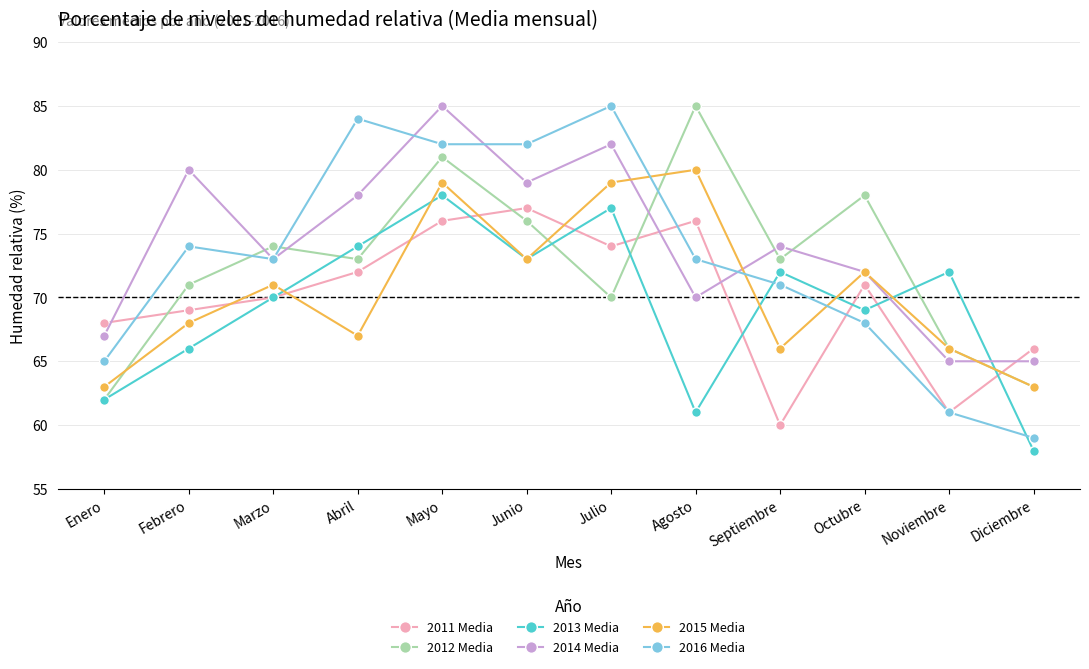

What is the spread (max minus min) of values at Febrero?

14